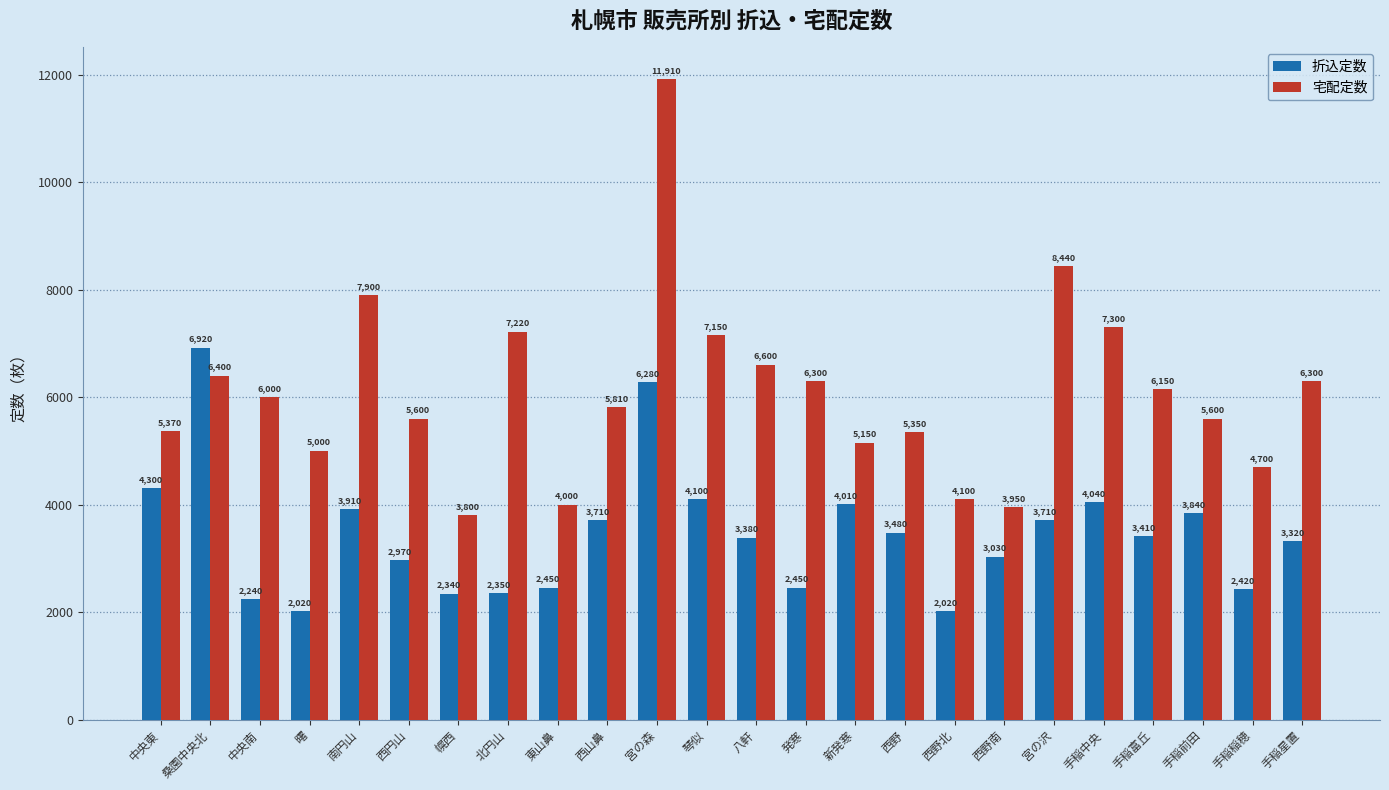

What is the difference between the maximum and minimum values in the 宅配定数 series?

8110